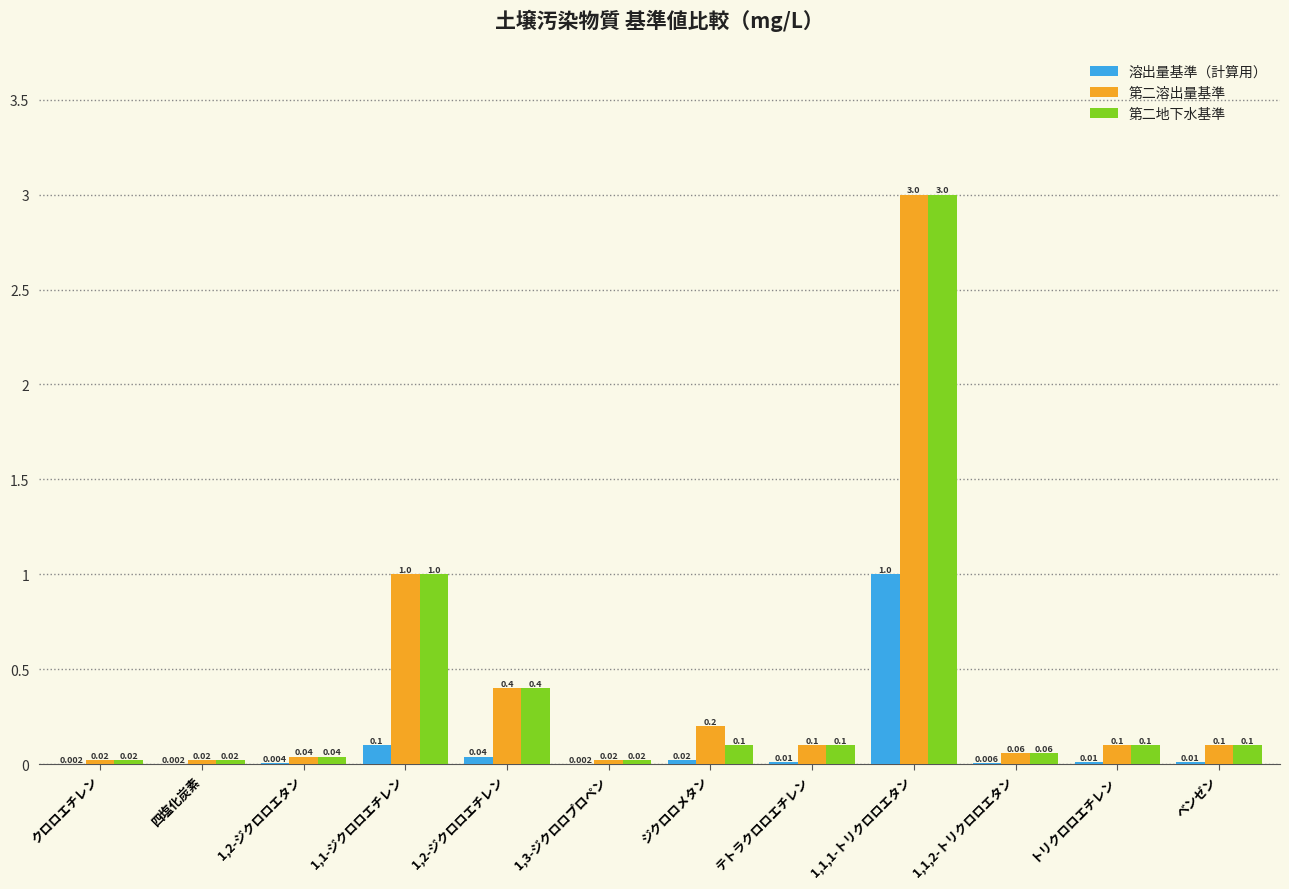

Which series has the largest total across all categories?

第二溶出量基準